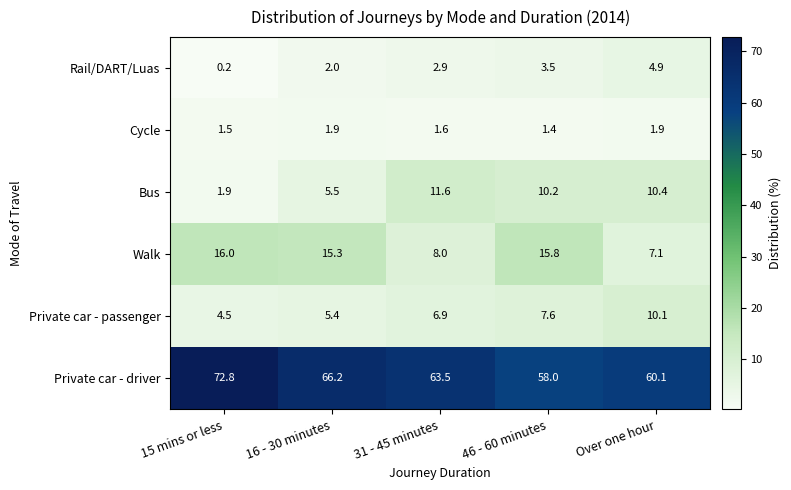

Is it true that Bus equals 2.8 at 31 - 45 minutes?

False